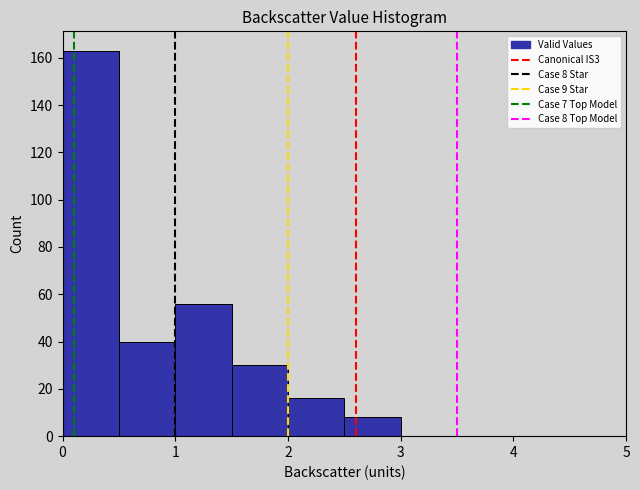

Over which range of the x-axis is the bar tallest?

0.0 to 0.5